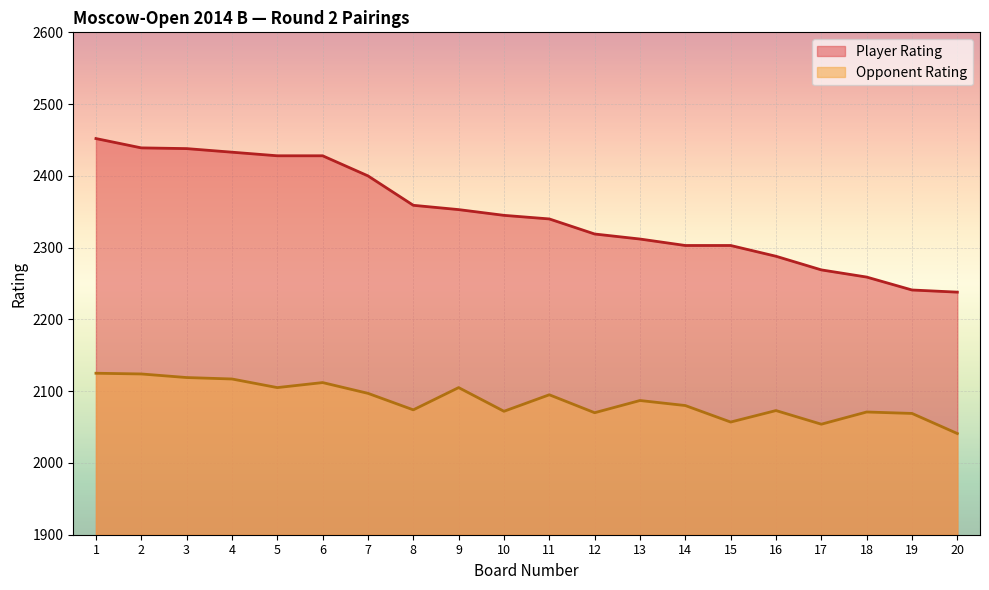

At which label does Player Rating first exceed 2345?

1